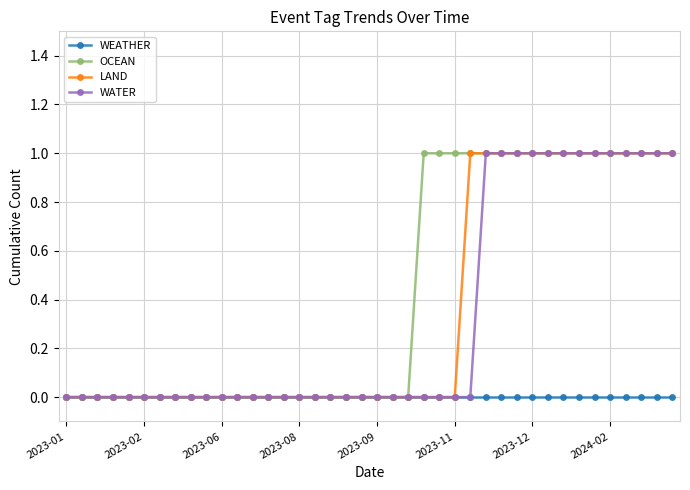

Which series has the largest total across all categories?

OCEAN